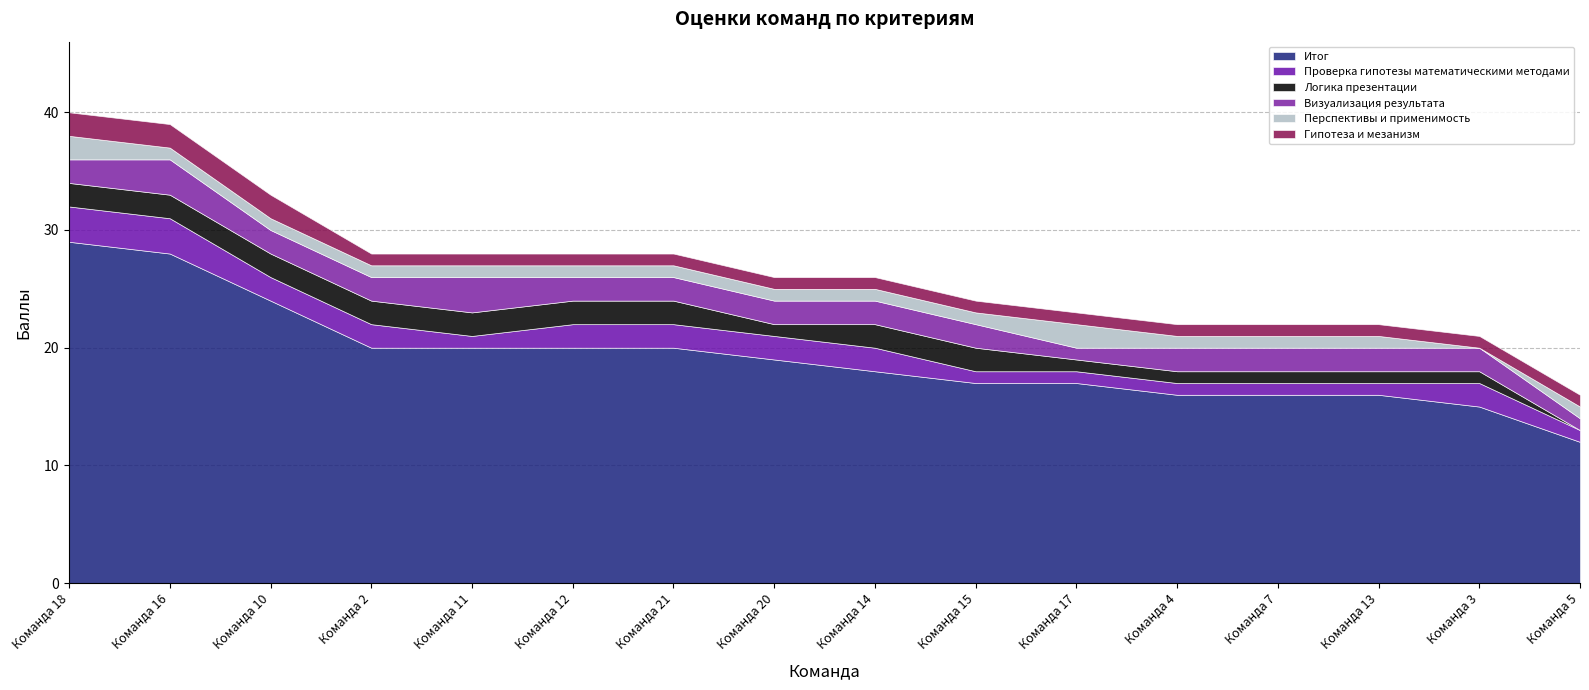

What is the value of the Проверка гипотезы математическими методами point at the 4th from the left?

2